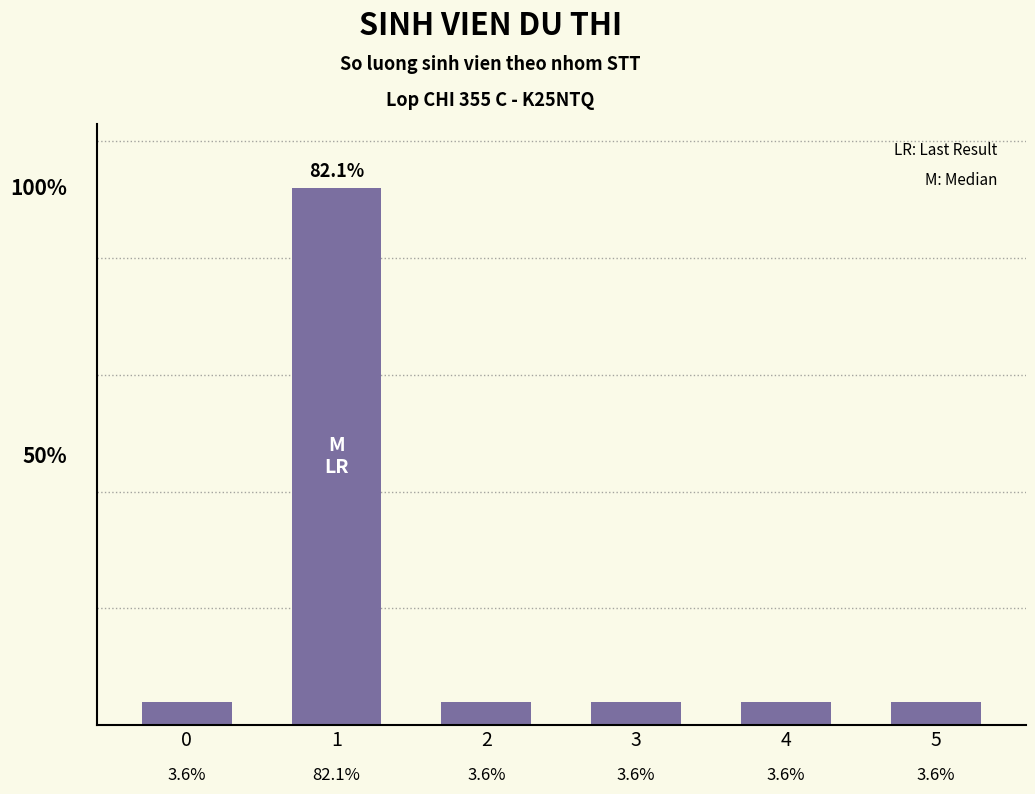

List the labels in order of value, smallest first.

0, 2, 3, 4, 5, 1